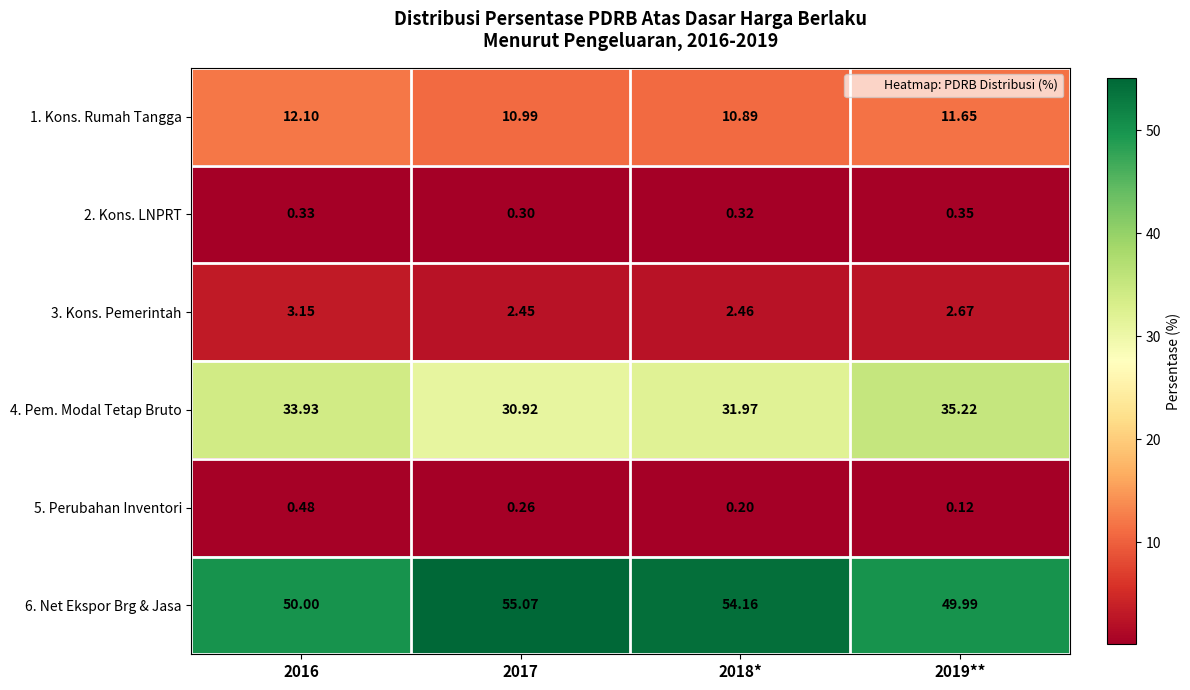

Is the value of 1. Kons. Rumah Tangga at 2019** greater than the value of 3. Kons. Pemerintah at 2019**?

Yes